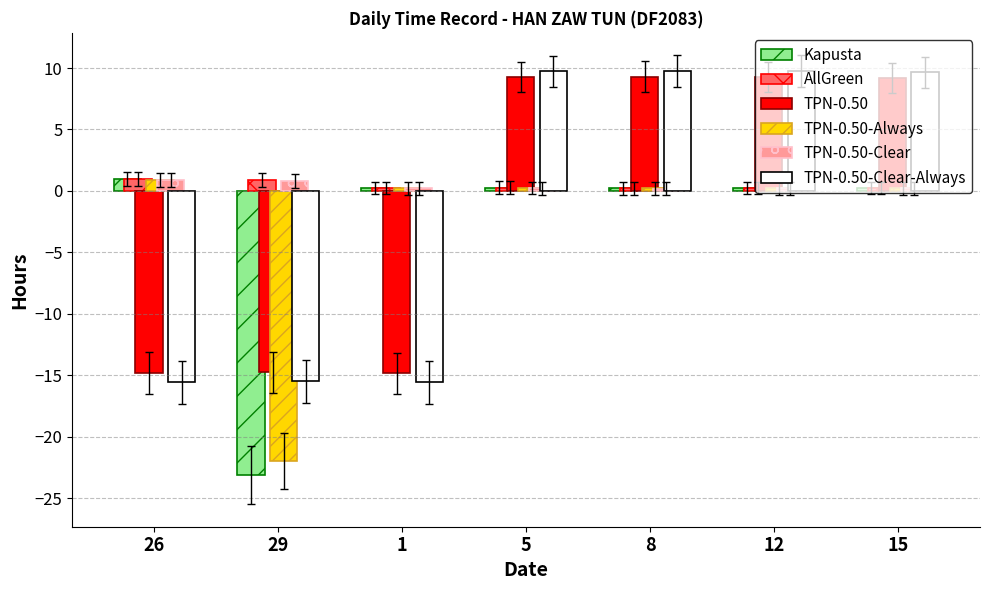

Count the number of data series in this chart.

6